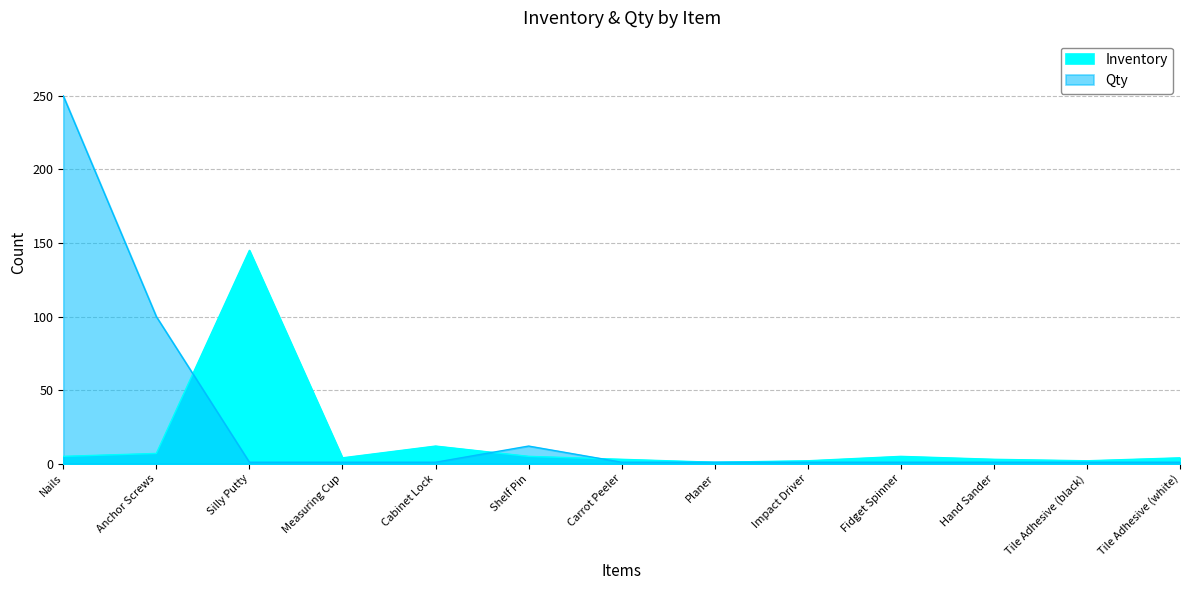

What is the maximum value shown in the chart?

250